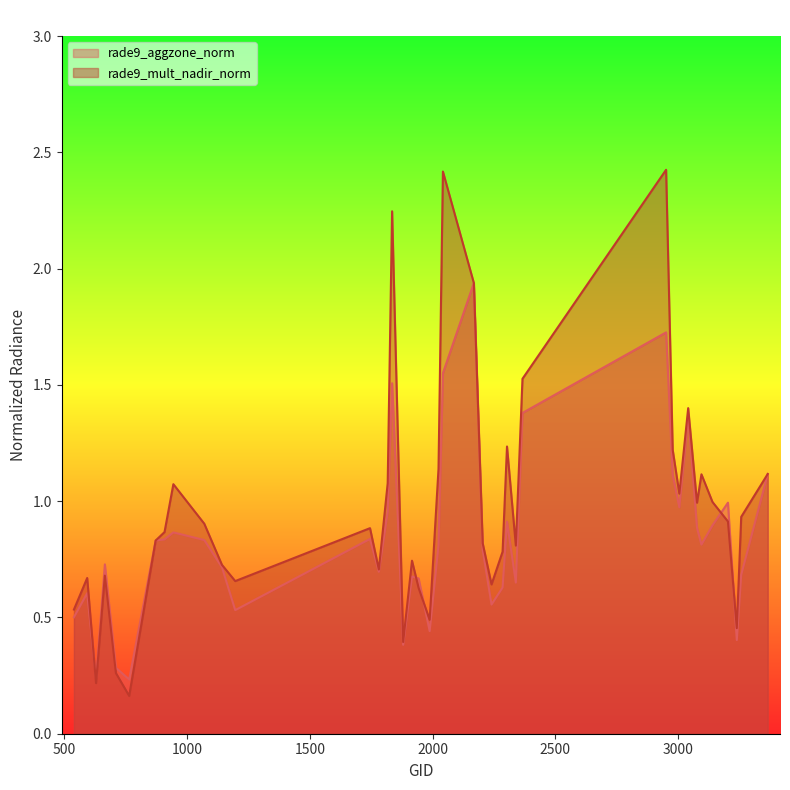

What is the value of the rade9_mult_nadir_norm point at the 18th from the left?

0.7